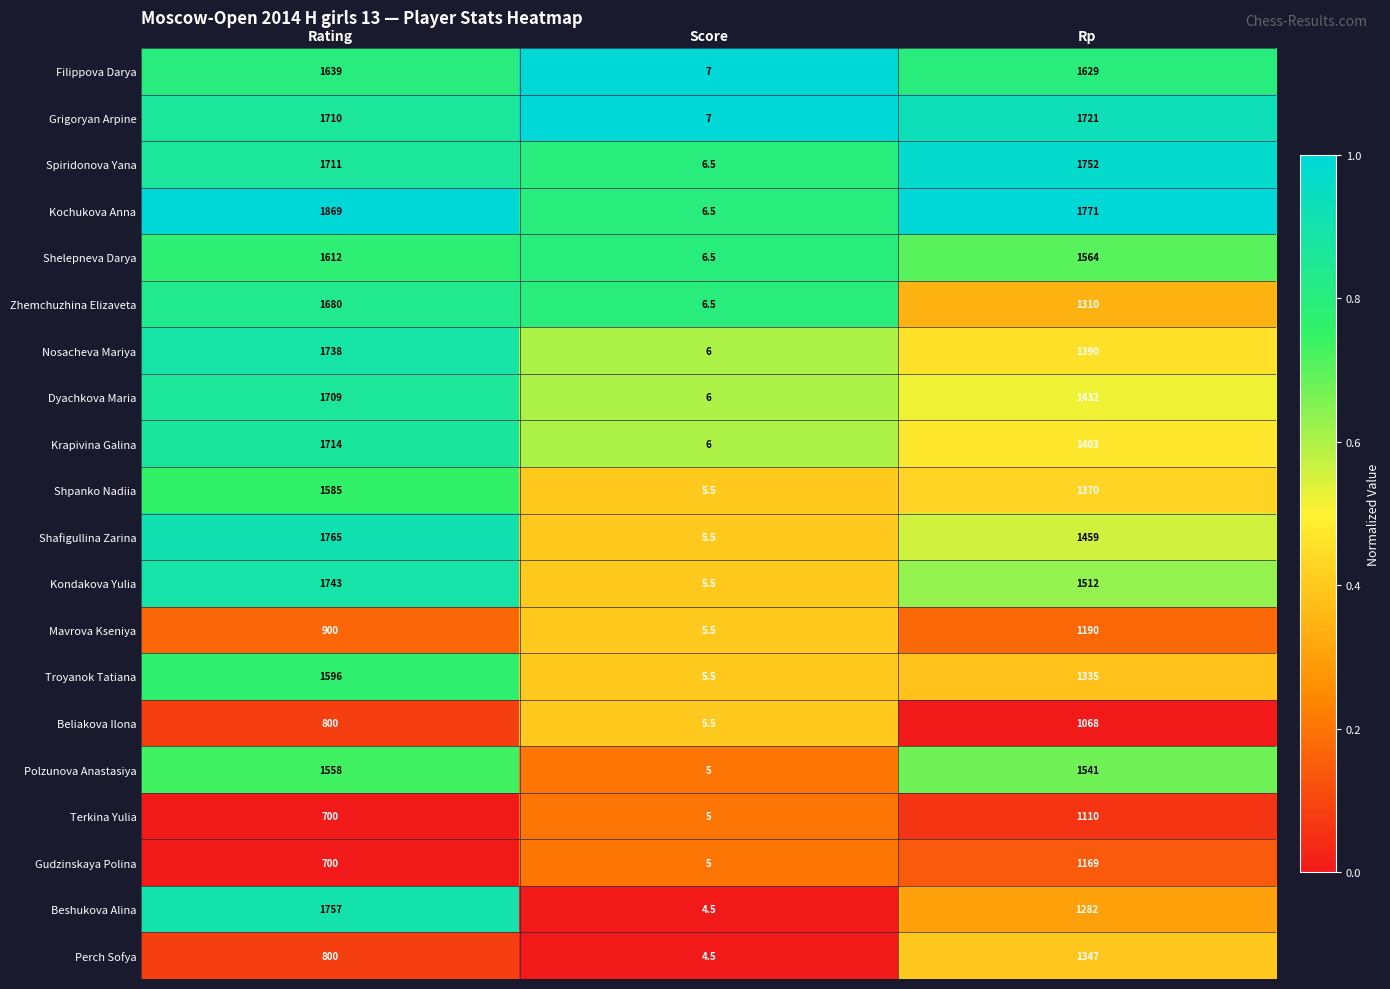

What is the difference between the maximum and minimum values in the Kochukova Anna series?

1862.5